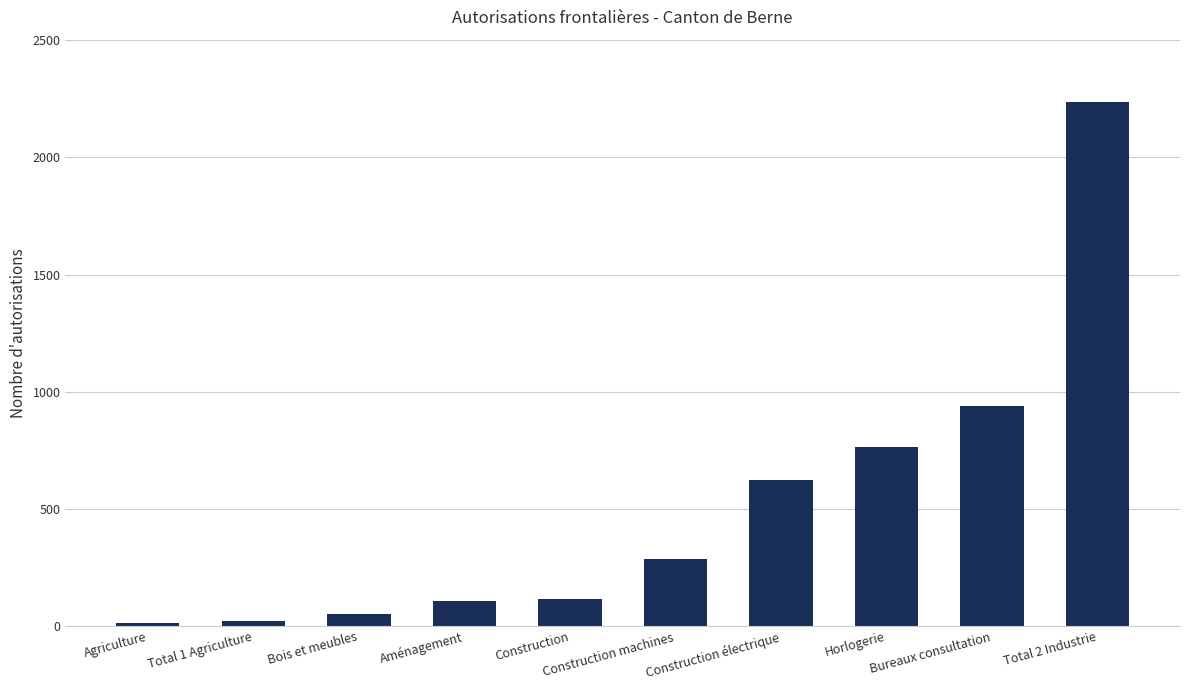

Where is the data nearest to the value 1124?

Bureaux consultation